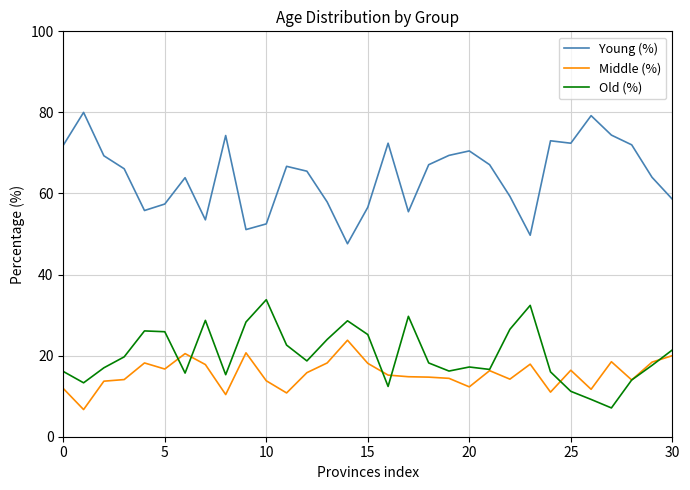

True or false: Young (%) and Middle (%) cross at least once.

False